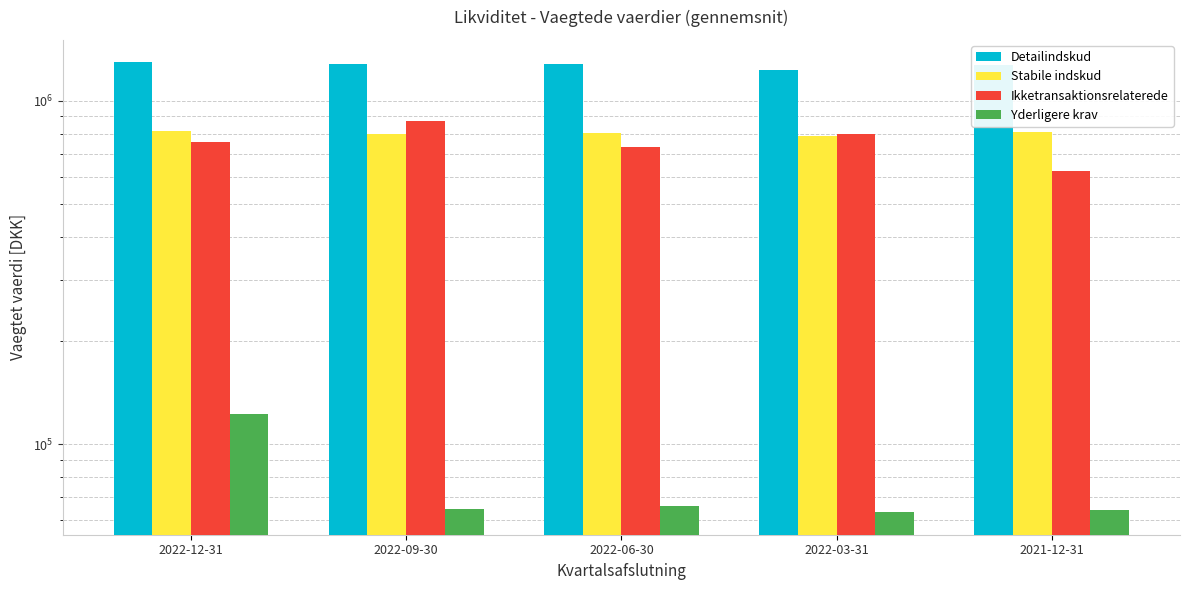

What position from the right is 2022-09-30?

4